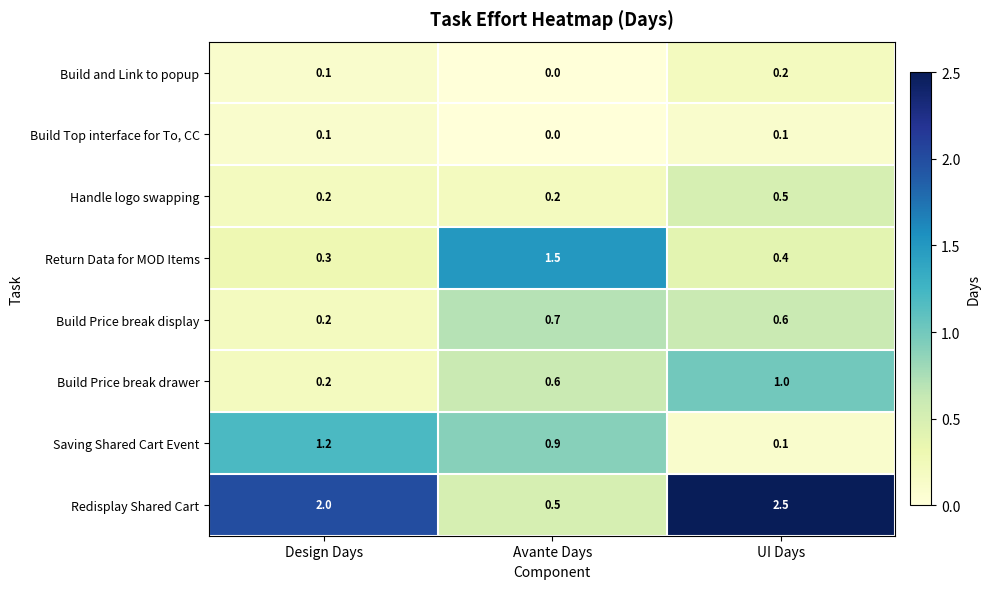

What is the sum of the Redisplay Shared Cart values at Avante Days and UI Days?

3.0